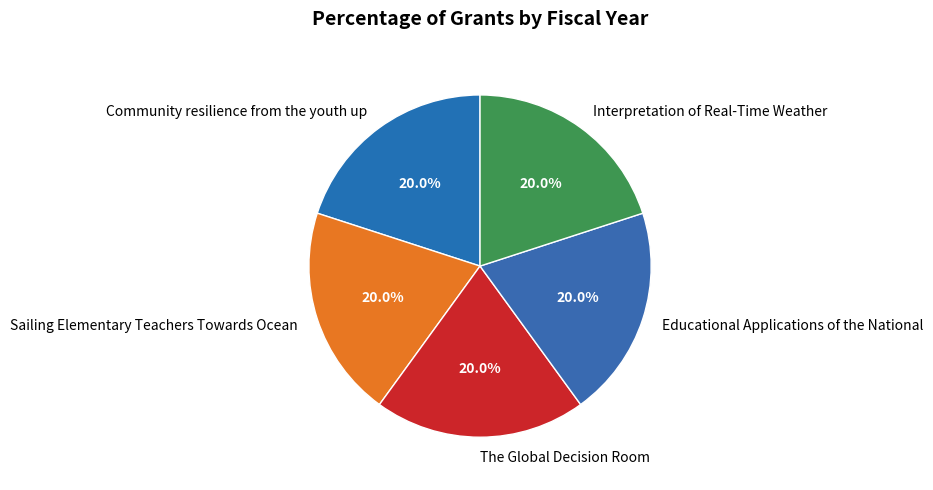

What is the ratio of the value at Community resilience from the youth up to the value at Sailing Elementary Teachers Towards Ocean?

1.0